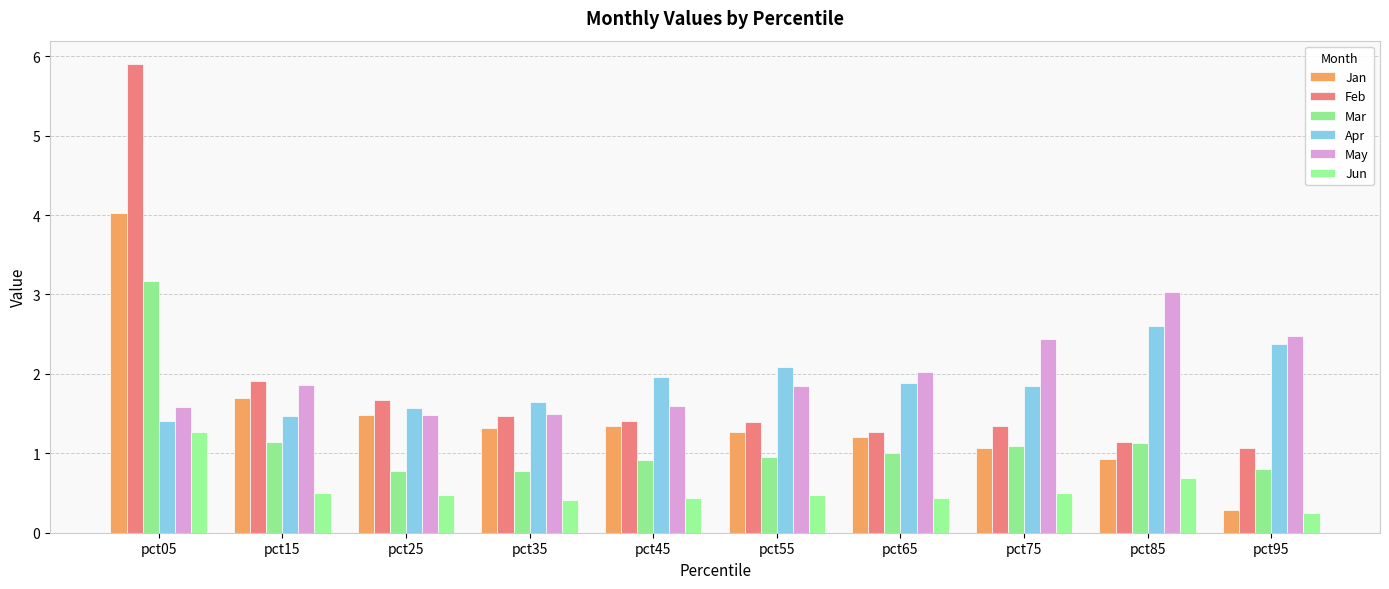

What are all the series names shown in the legend?

Jan, Feb, Mar, Apr, May, Jun